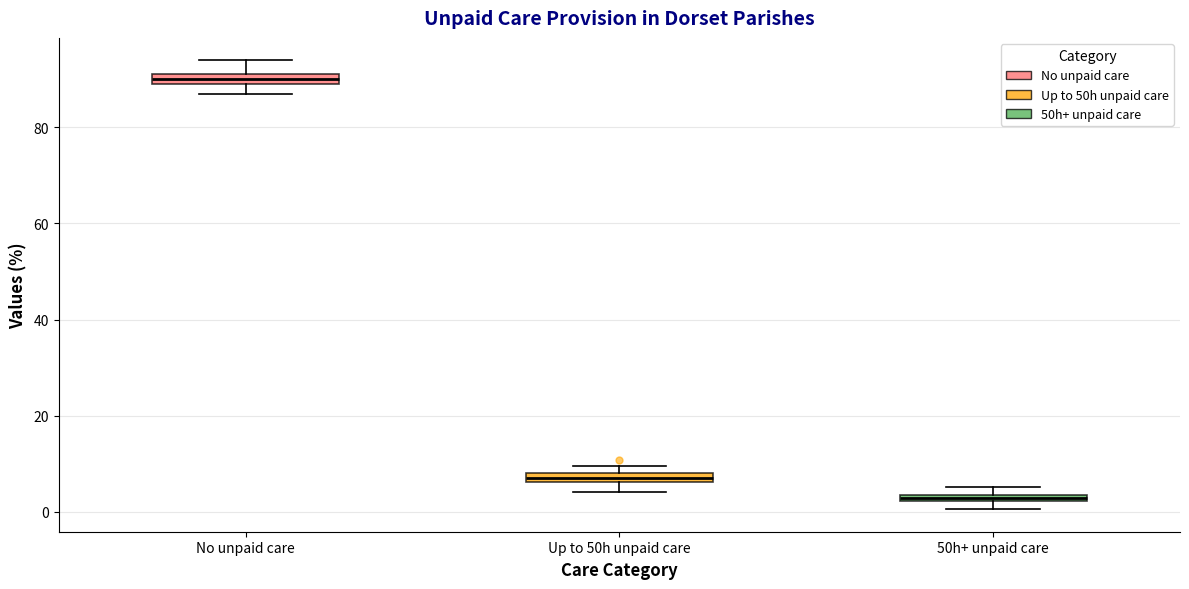

Where is the lower edge of the box for Up to 50h unpaid care on the y-axis? The values are not printed on the chart, so give them approximately, as read against the axis.

6